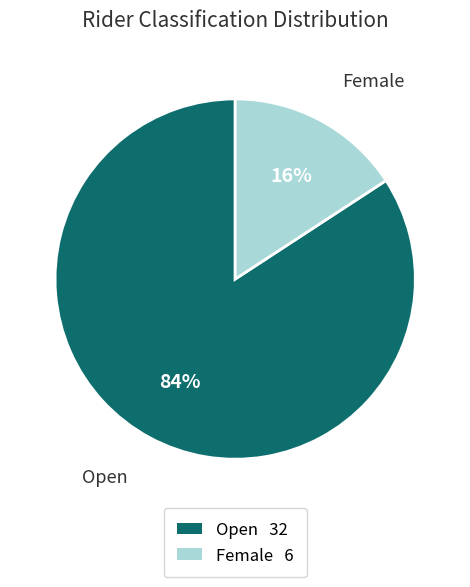

How many segments does this pie chart have?

2